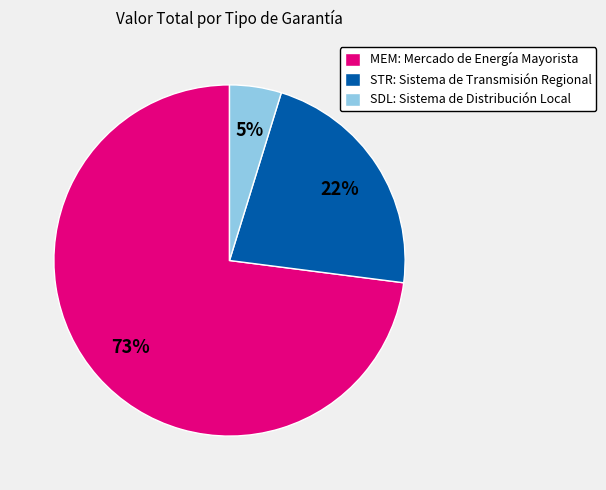

What is the largest slice in the pie chart?

MEM: Mercado de Energía Mayorista